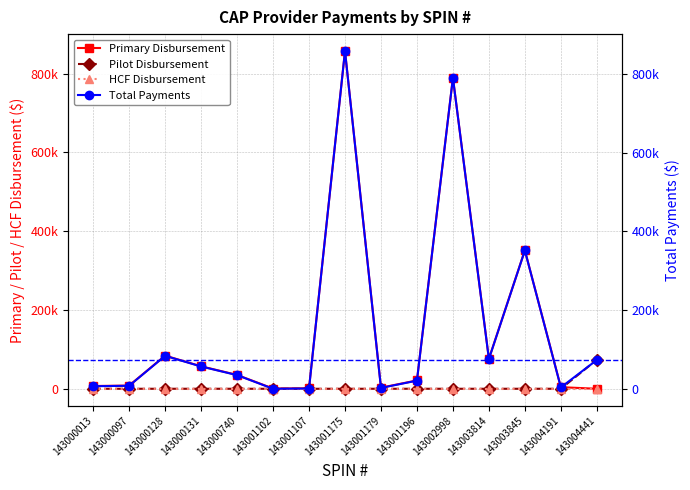

Which series changed the most between 143001107 and 143001175?

Primary Disbursement